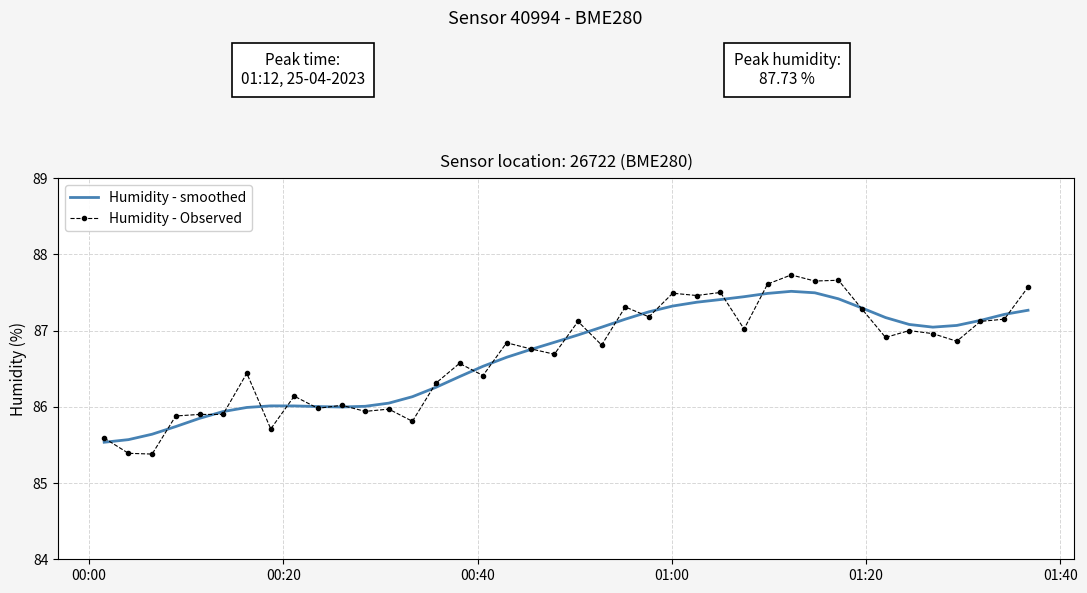

What is the maximum value for Humidity - Observed?

87.7